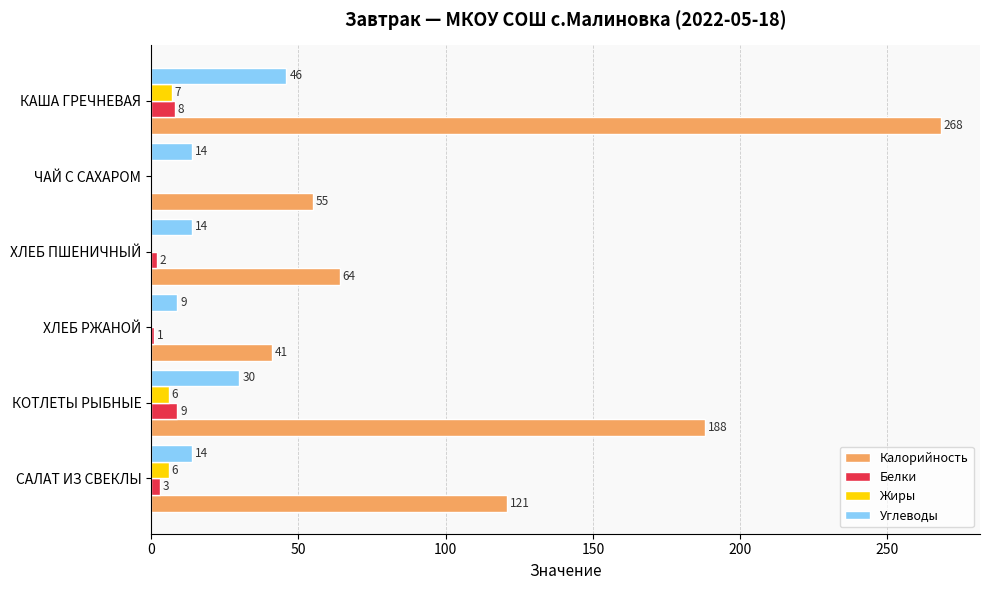

How many Жиры values are between 0 and 6?

5